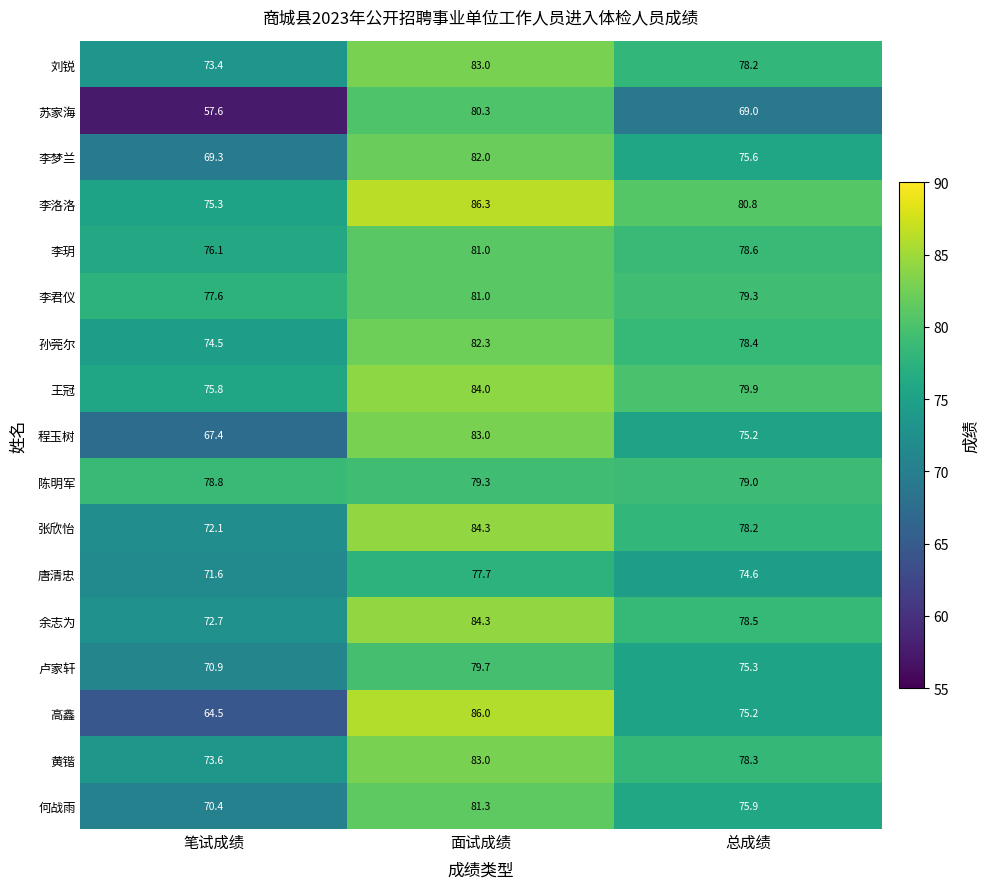

Is it true that 孙莞尔 equals 74.5 at 笔试成绩?

True